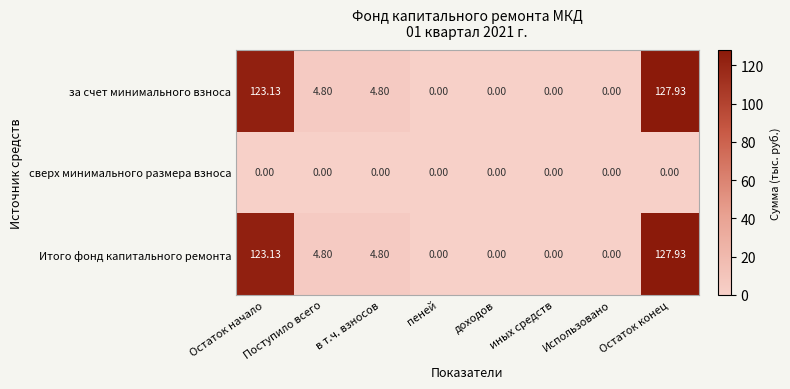

At which category is the sum across all series the highest?

Остаток конец